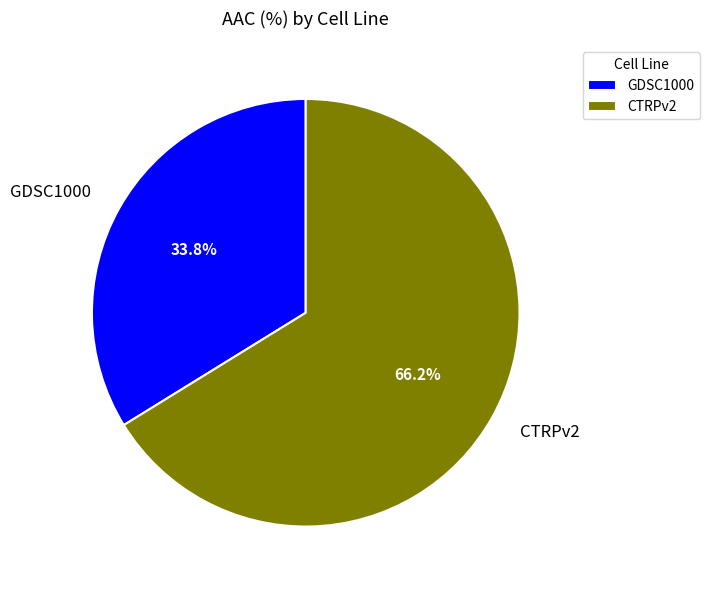

Which slice is the largest?

CTRPv2